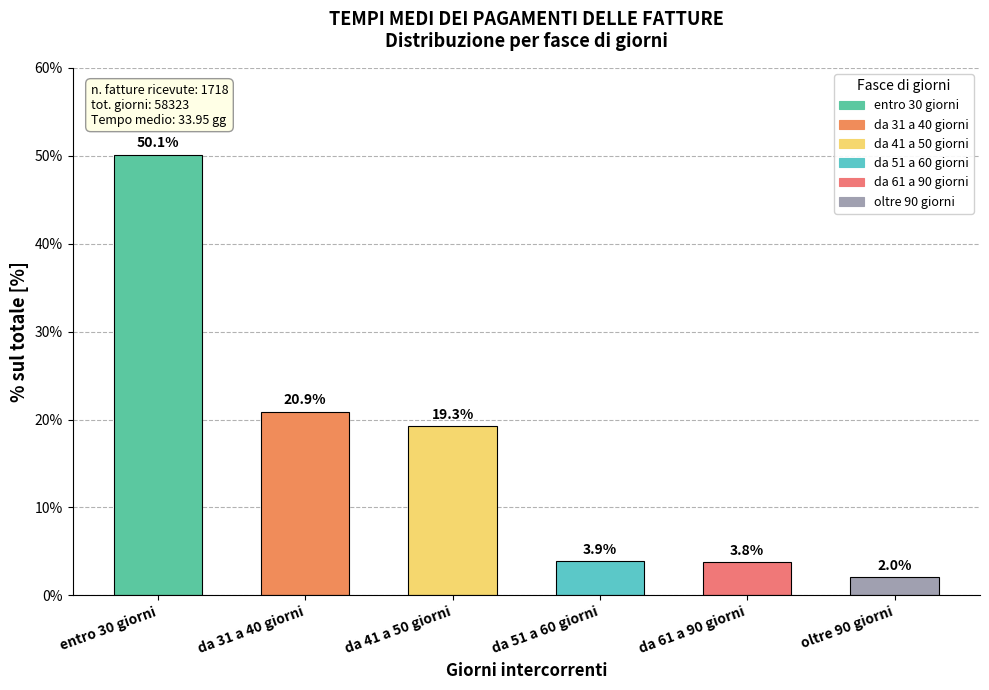

Between da 51 a 60 giorni and da 41 a 50 giorni, which is larger?

da 41 a 50 giorni